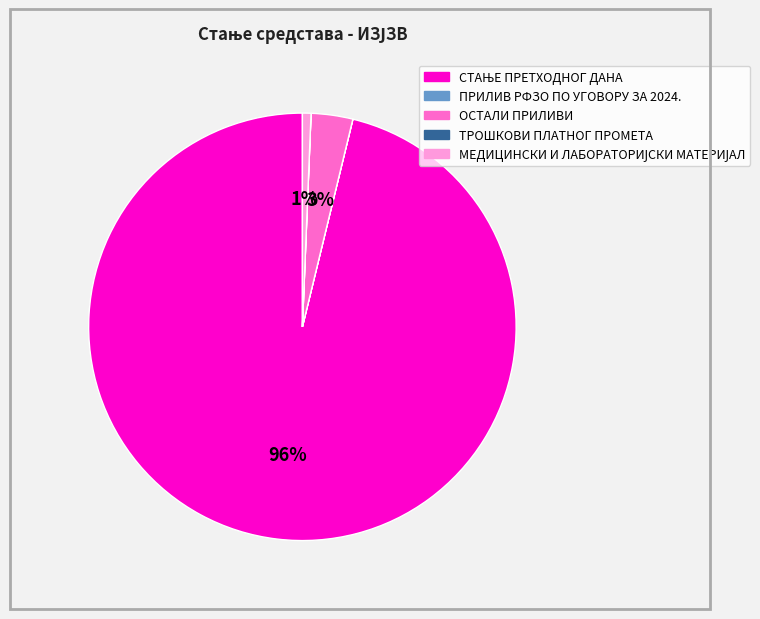

To the nearest percent, what is the average slice percentage?

20%